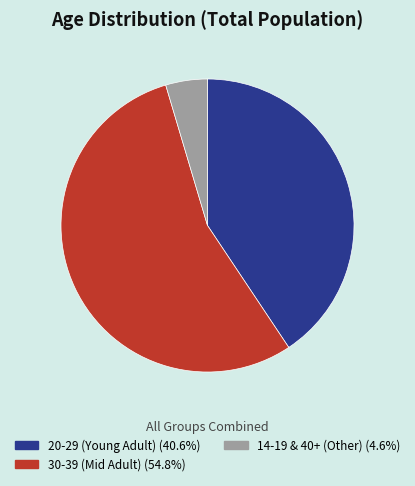

Does any single category account for the majority?

Yes